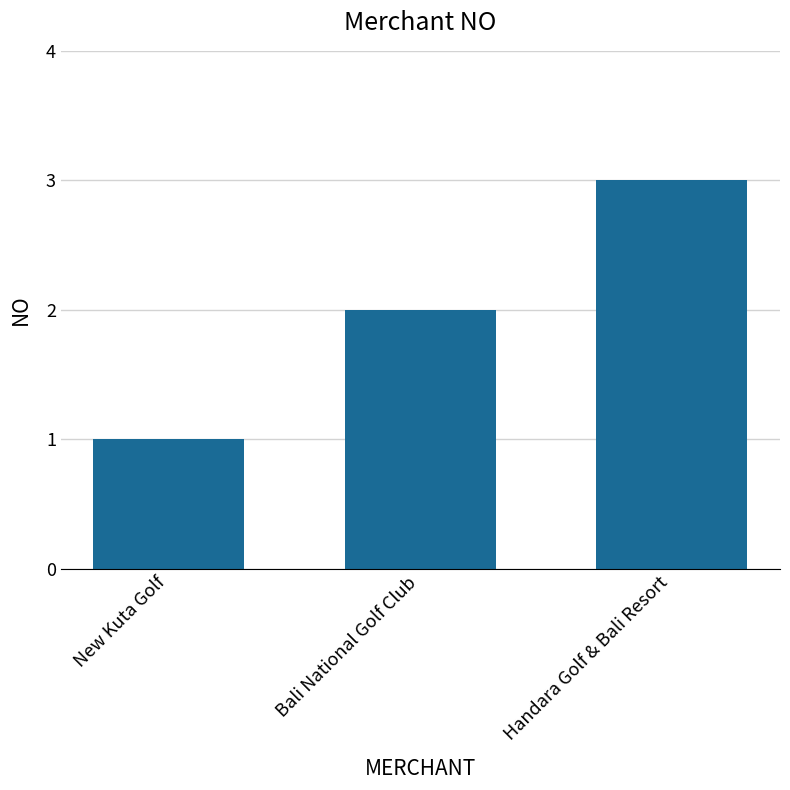

What position from the right is Bali National Golf Club?

2